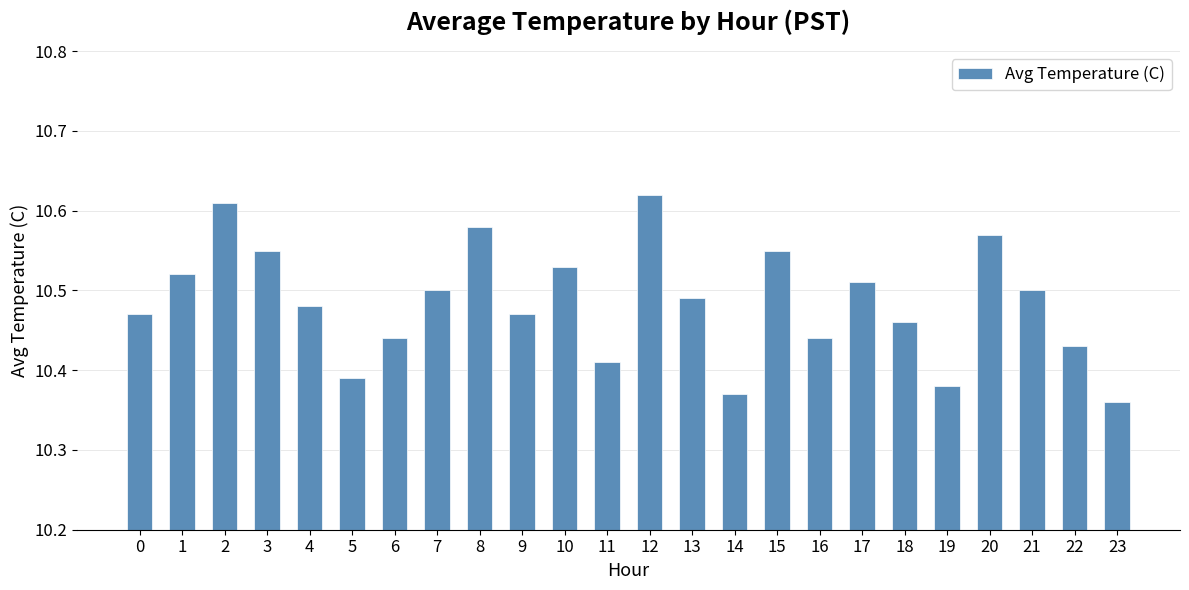

How many values are between 10 and 11?

24